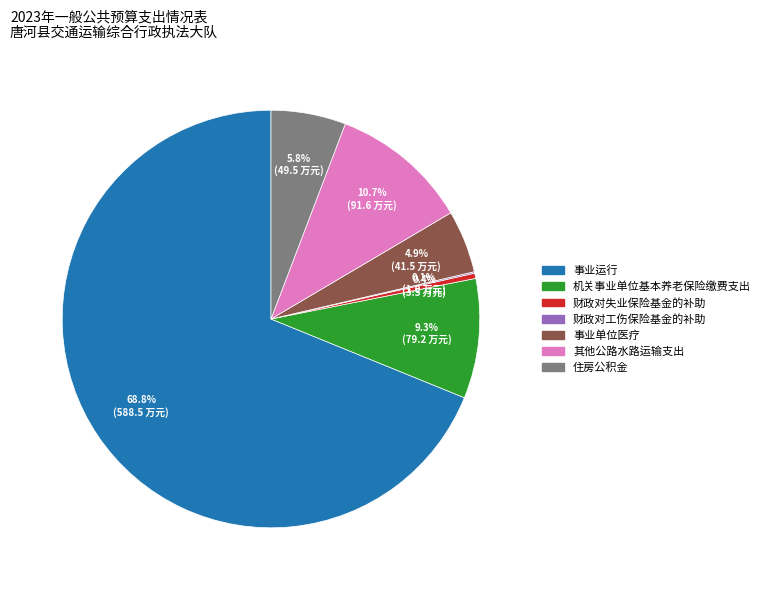

Does any single category account for the majority?

Yes